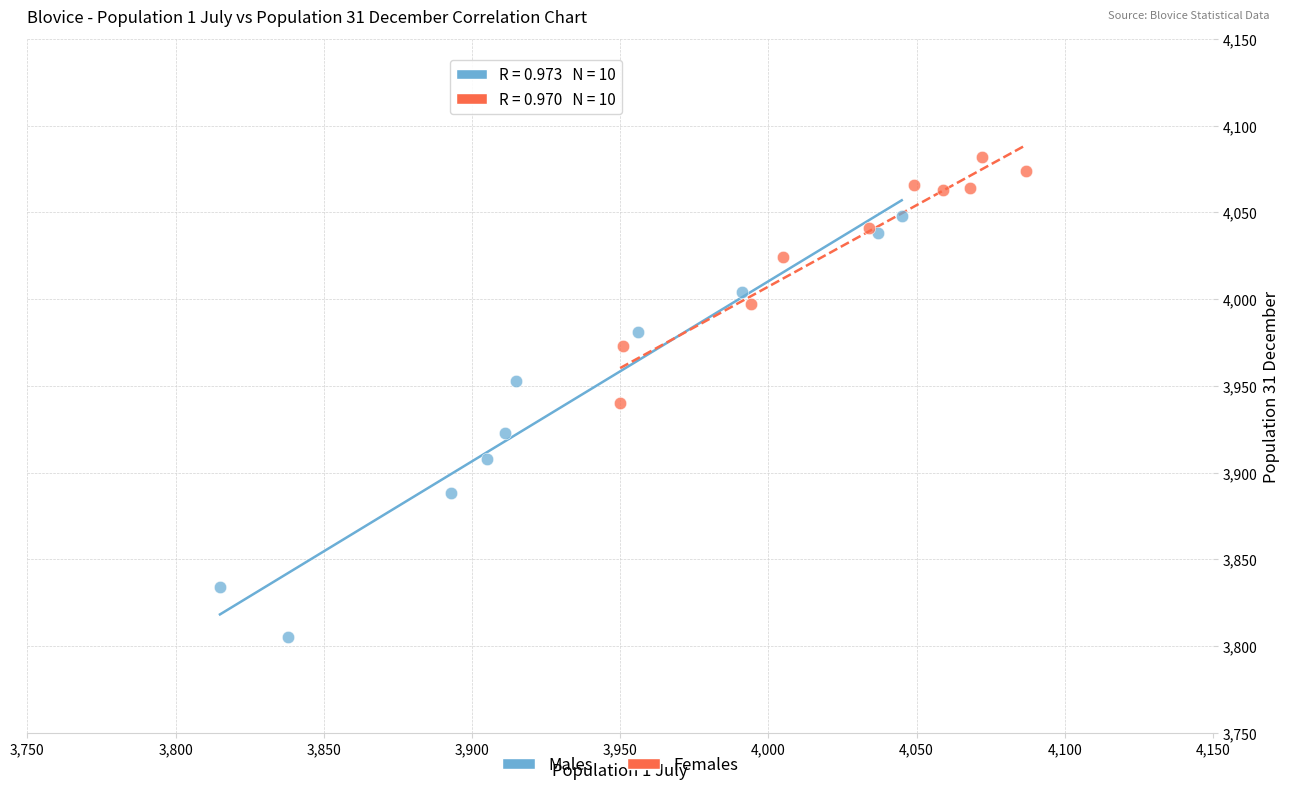

Which series has the largest Y range (max minus min)?

Males